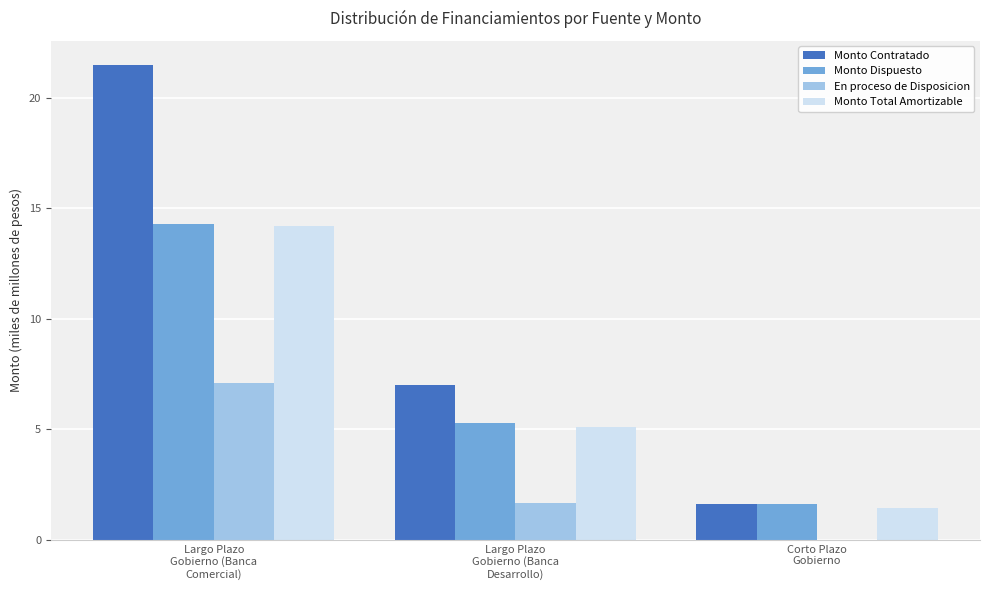

Which series has the largest total across all categories?

Monto Contratado